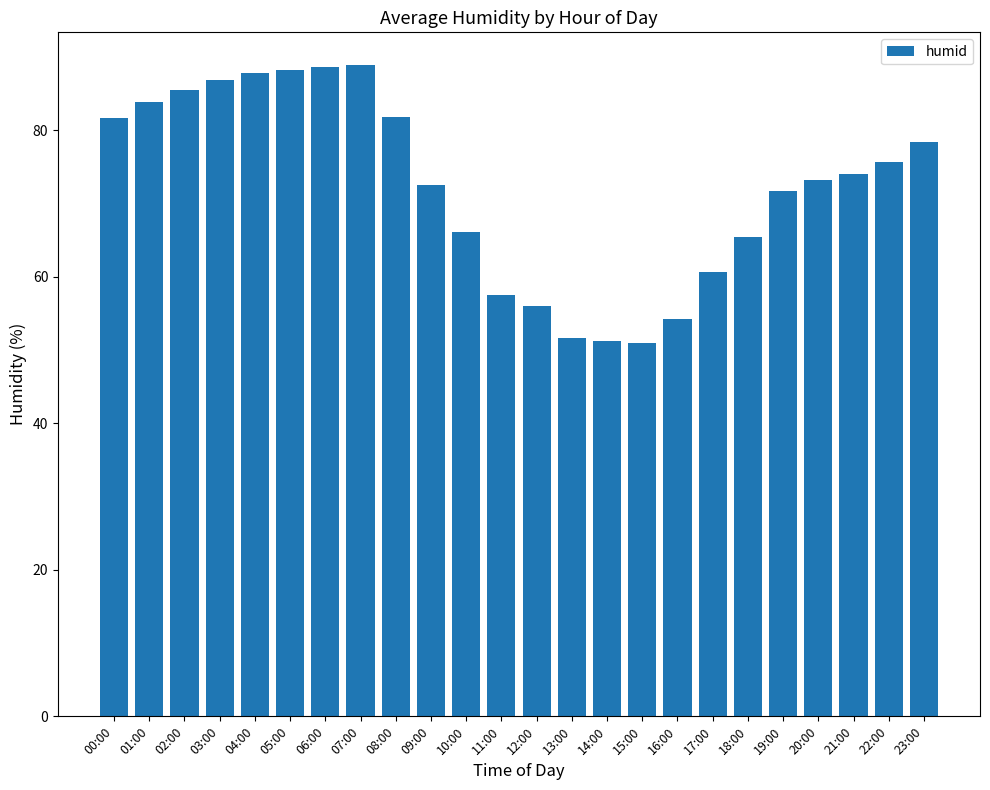

What is the sum of all values?

1733.2